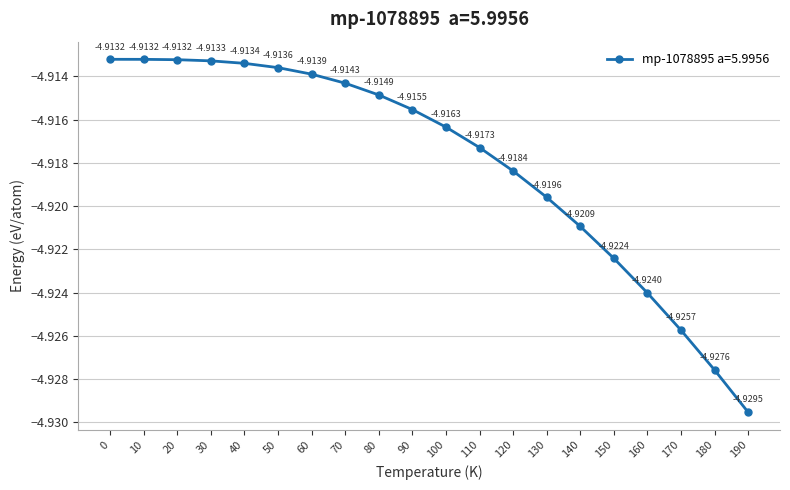

True or false: the data has more than 2 interior local peaks.

False